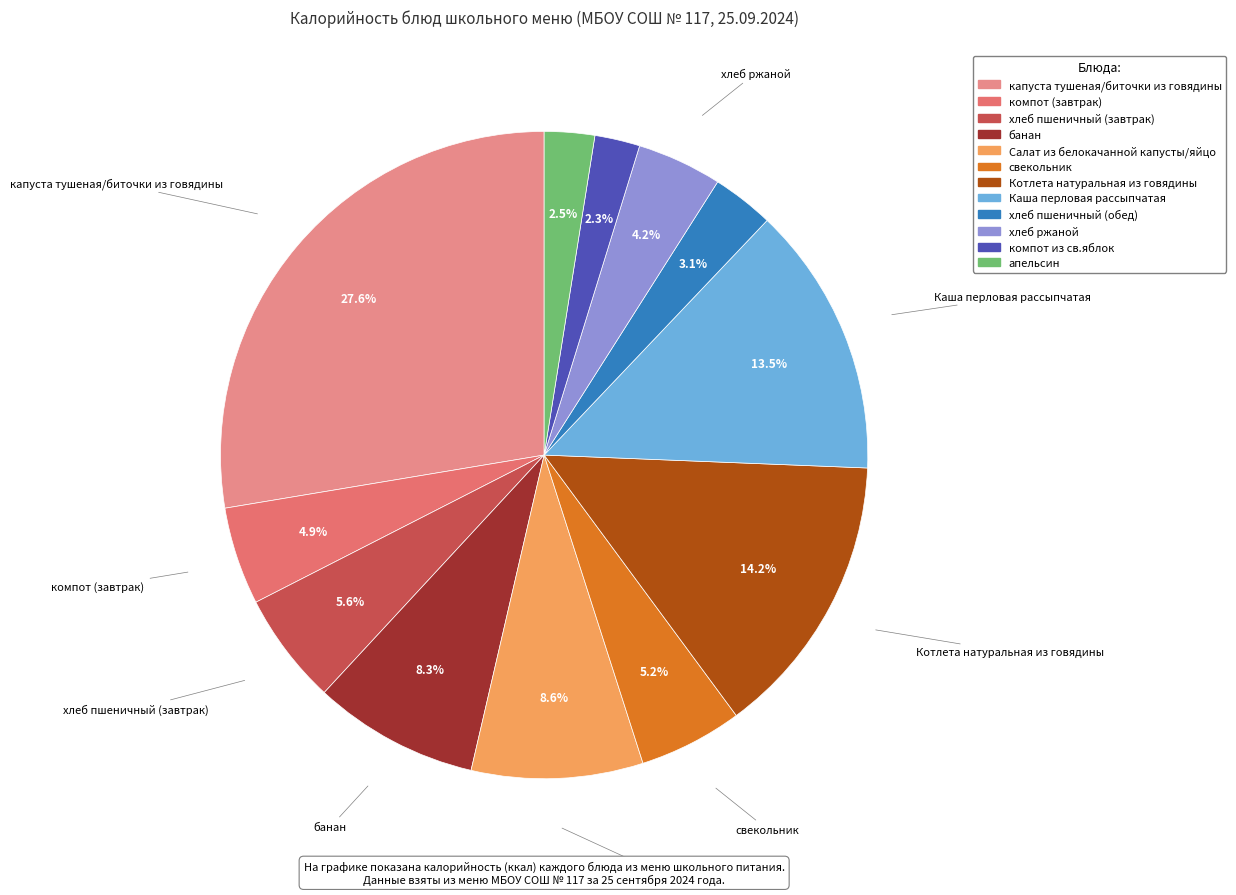

What percentage do хлеб пшеничный (обед) and хлеб ржаной together represent?

7.3%